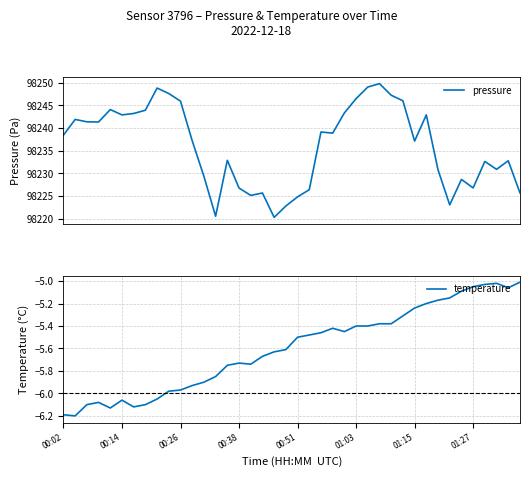

Which series has the largest total across all categories?

pressure